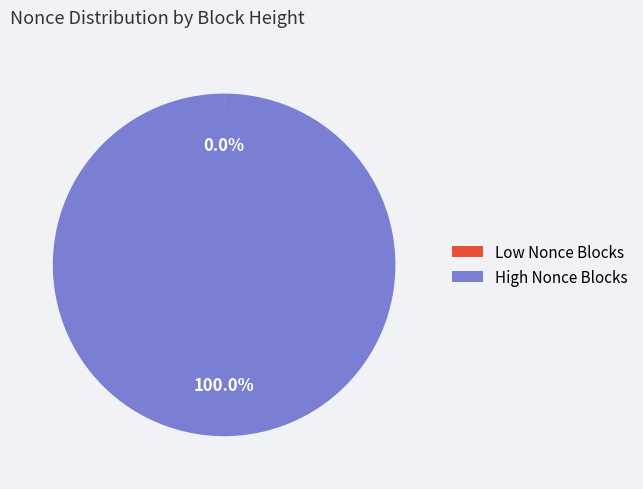

Is High Nonce Blocks the majority of the pie?

Yes